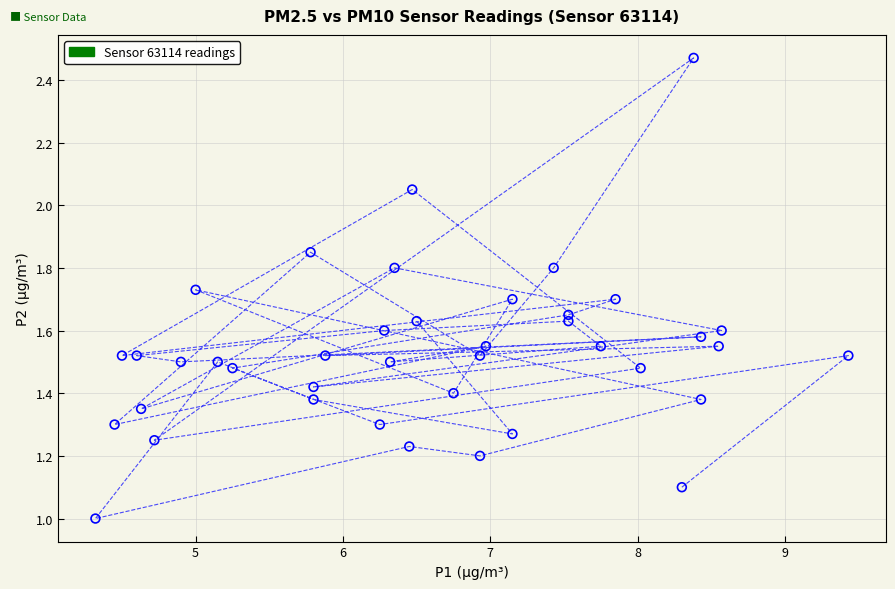

What is the range of X values (max minus min)?

5.1